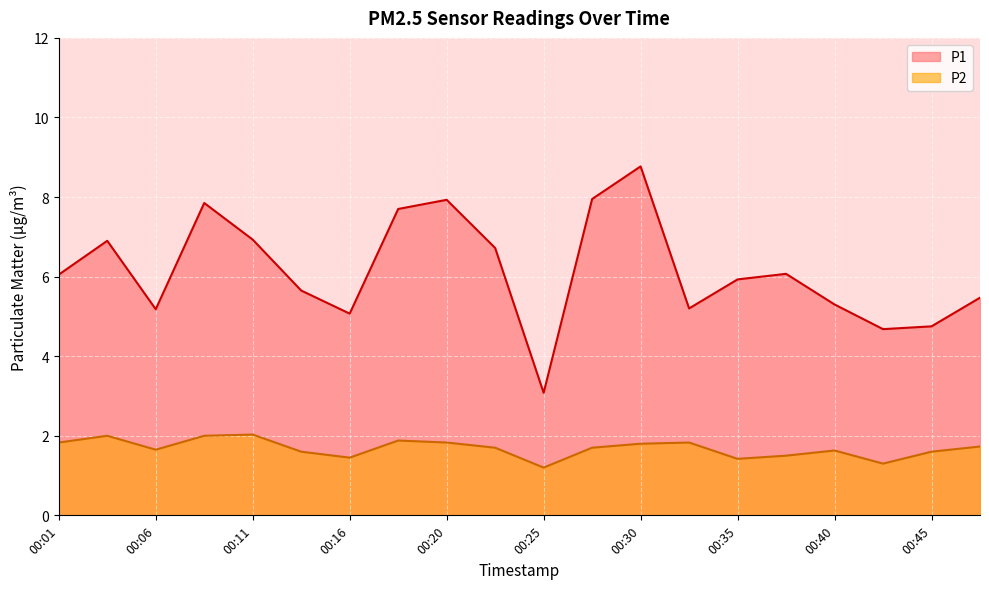

What value does the P1 series have at 00:13?

5.7